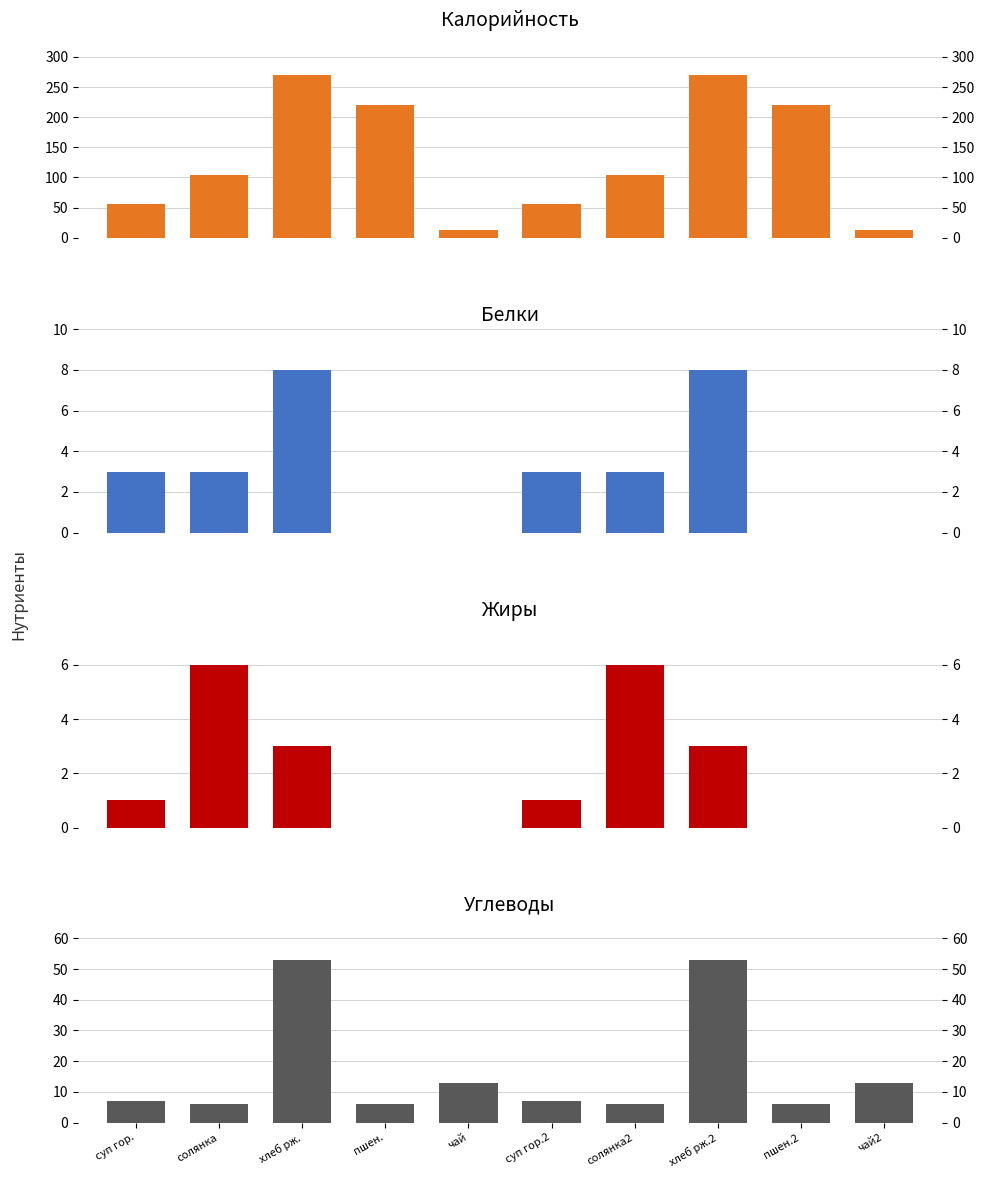

Reading left to right, extract all data points from this chart.

Калорийность: 56	104	270	220	13	56	104	270	220	13
Белки: 3	3	8	0	0	3	3	8	0	0
Жиры: 1	6	3	0	0	1	6	3	0	0
Углеводы: 7	6	53	6	13	7	6	53	6	13